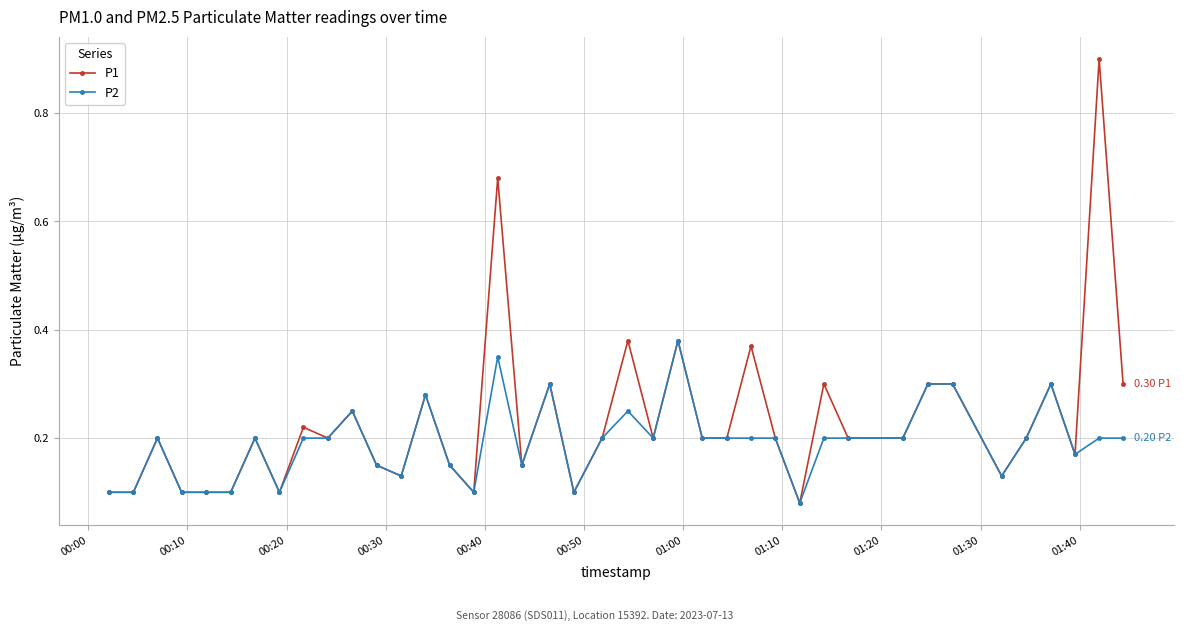

What is the highest value of the P1 series?

0.9